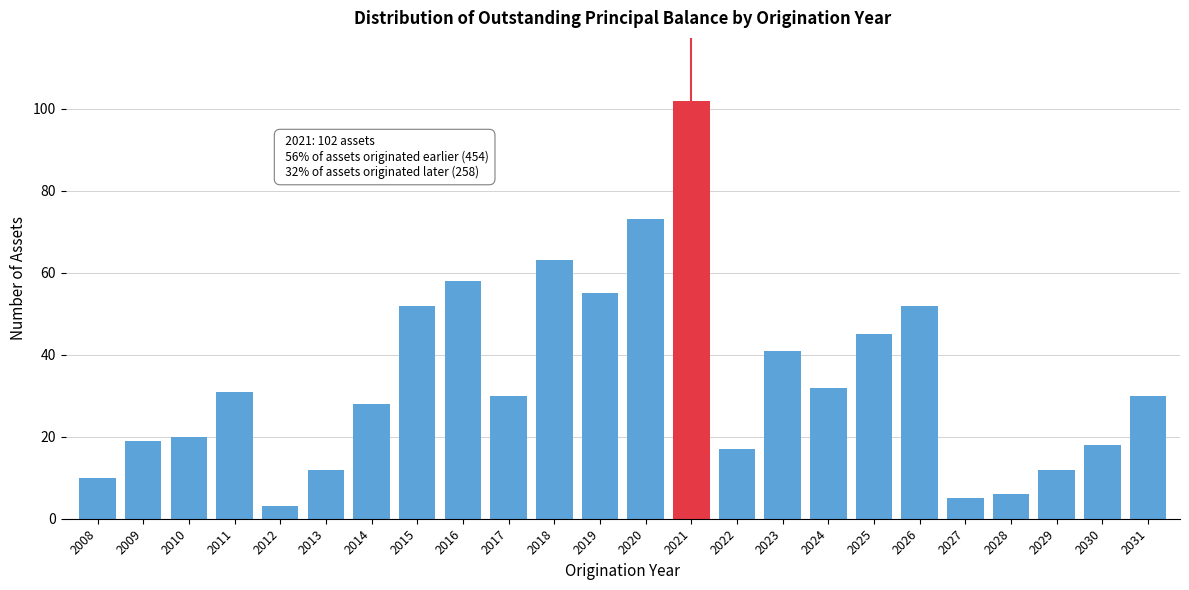

Reading left to right, transcribe all the data shown in this chart.

10	19	20	31	3	12	28	52	58	30	63	55	73	102	17	41	32	45	52	5	6	12	18	30